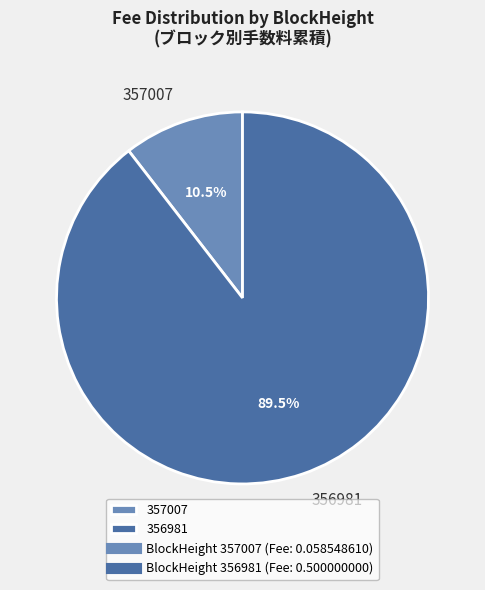

Which has a higher value, 356981 or 357007?

356981